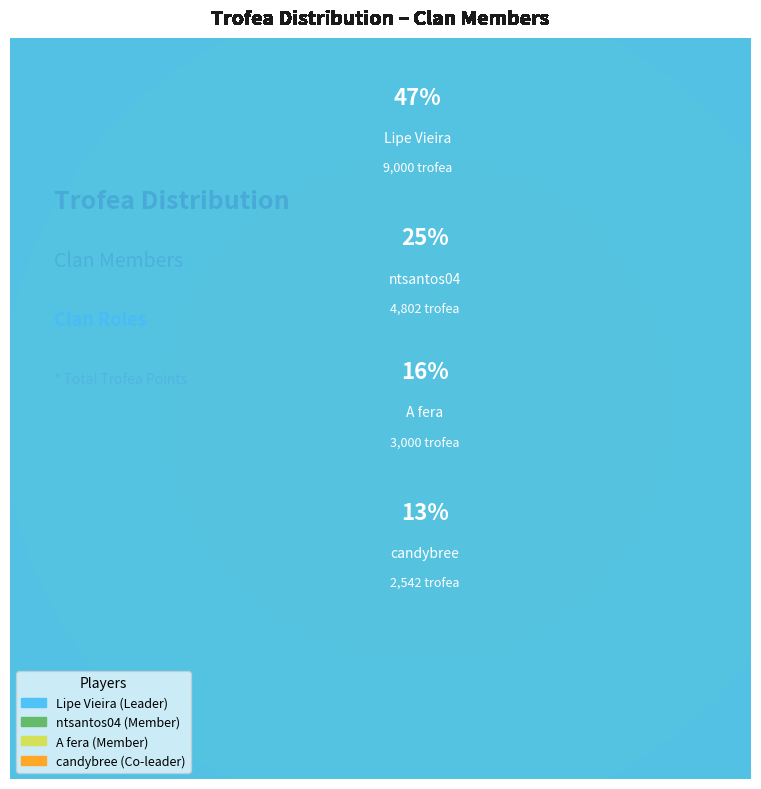

What is the largest slice in the pie chart?

Lipe Vieira